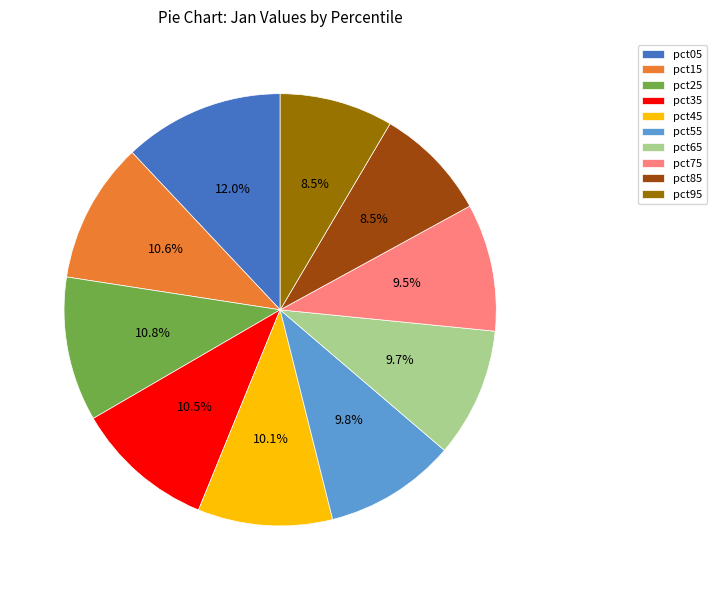

Does pct55 account for over 50% of the chart?

No